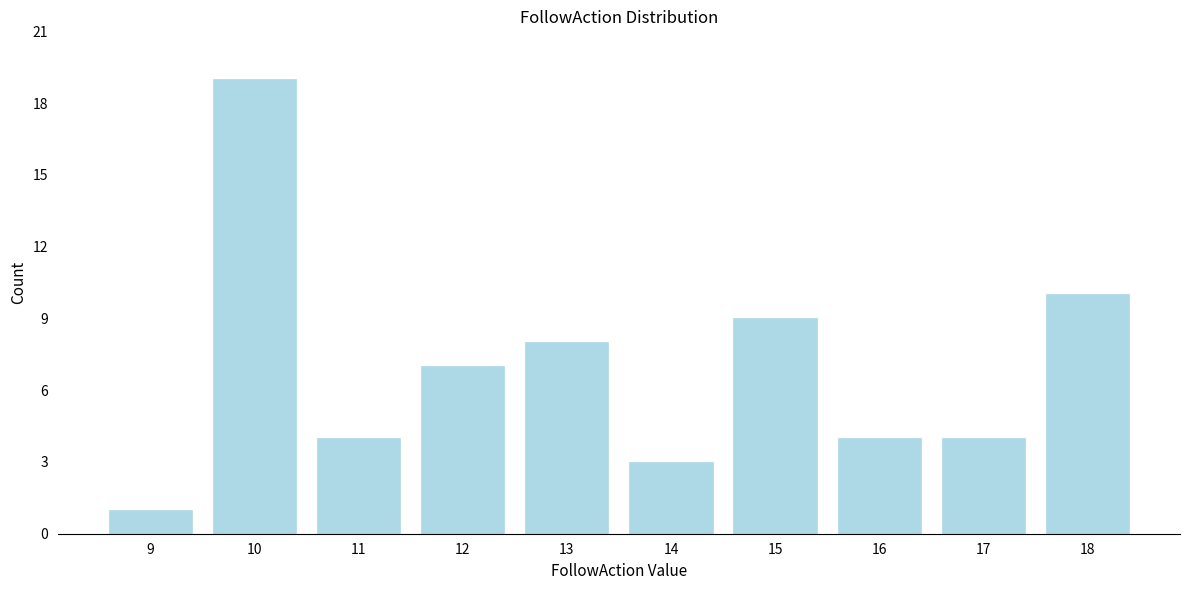

Reading right to left, what are all the values shown in this chart?

18=10	17=4	16=4	15=9	14=3	13=8	12=7	11=4	10=19	9=1